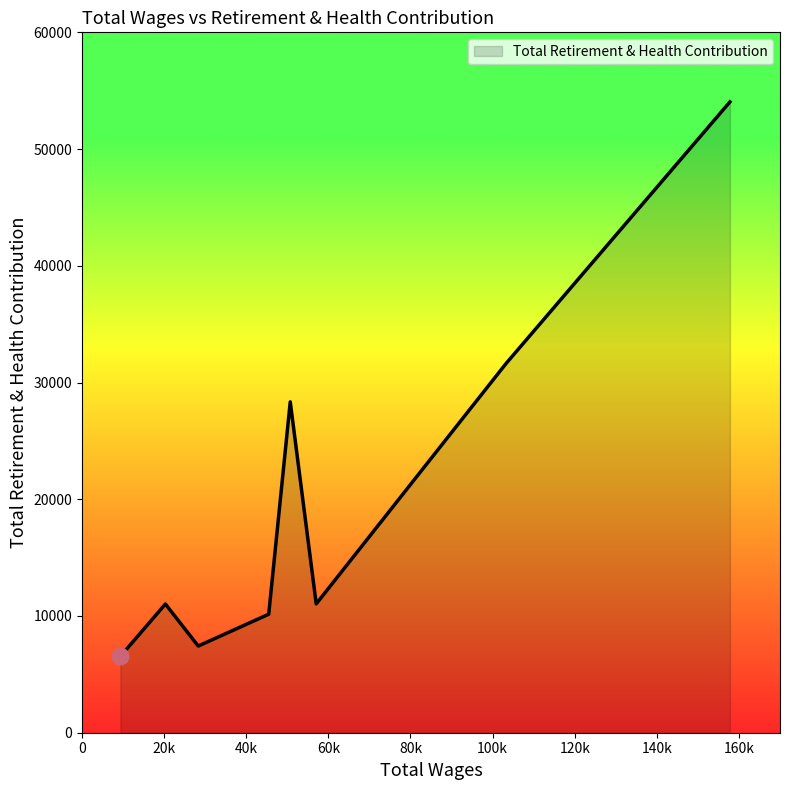

What is the sum of all values?

160193